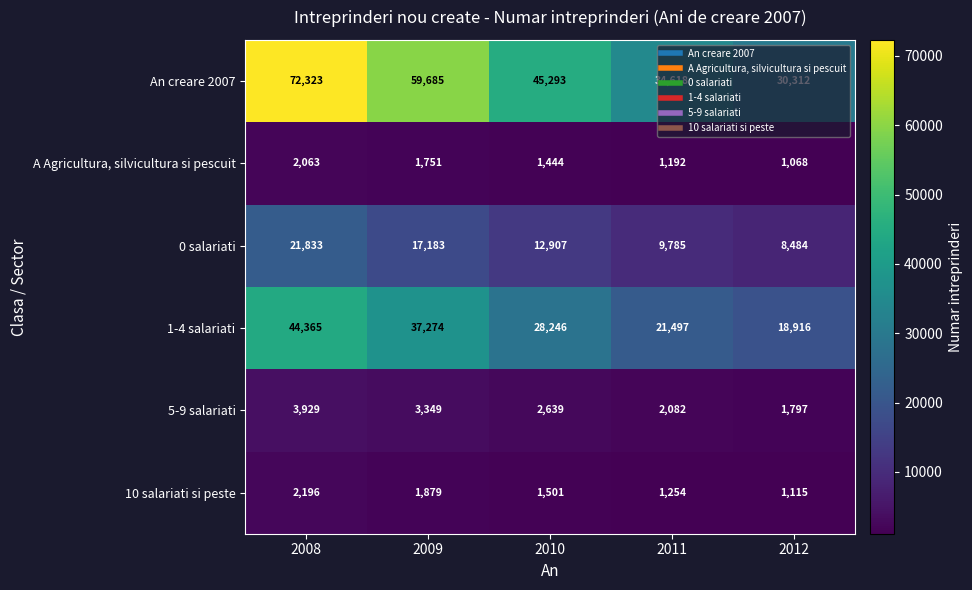

Which series changed the most between 2011 and 2012?

An creare 2007